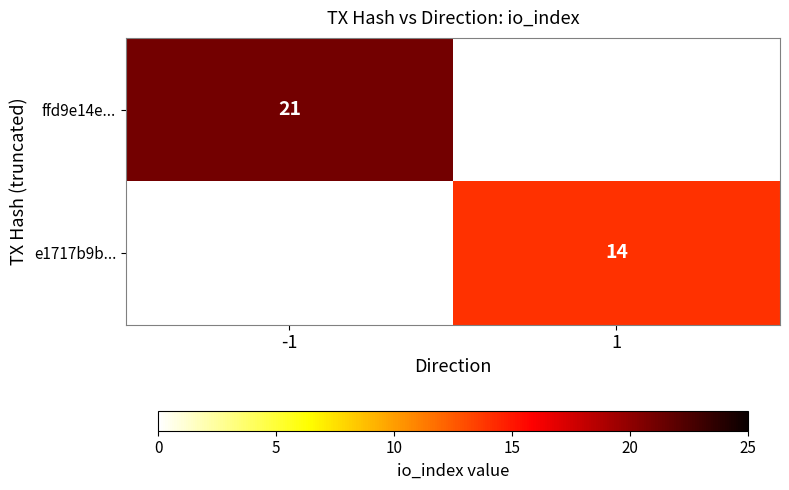

What is the smallest value displayed?

14.0